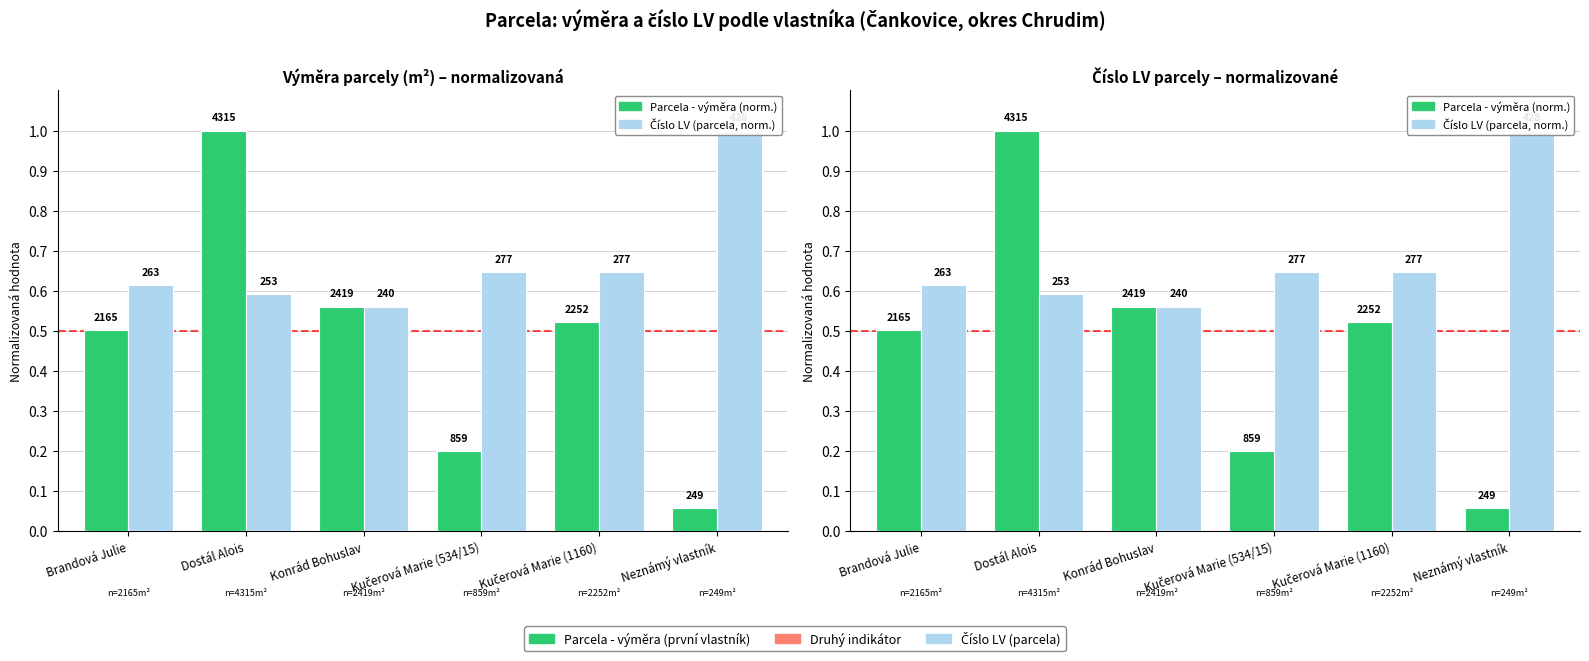

List the series in order of their peak value, lowest first.

Parcela - výměra (norm.), Číslo LV (norm.)